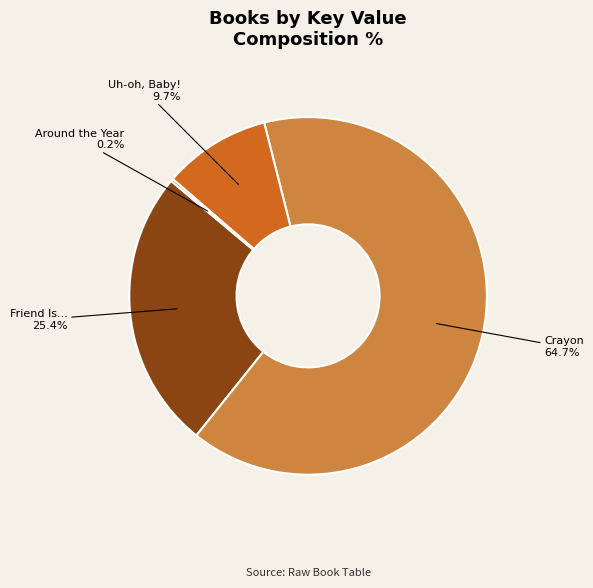

To the nearest percent, what portion does Uh-oh, Baby! represent?

10%